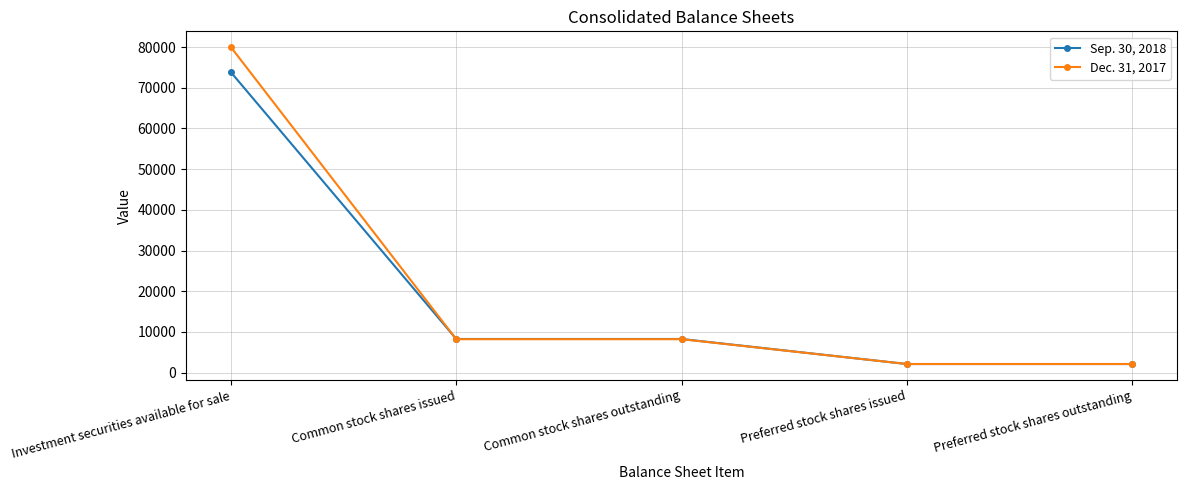

Is the value of Dec. 31, 2017 at Investment securities available for sale greater than the value of Sep. 30, 2018 at Common stock shares issued?

Yes